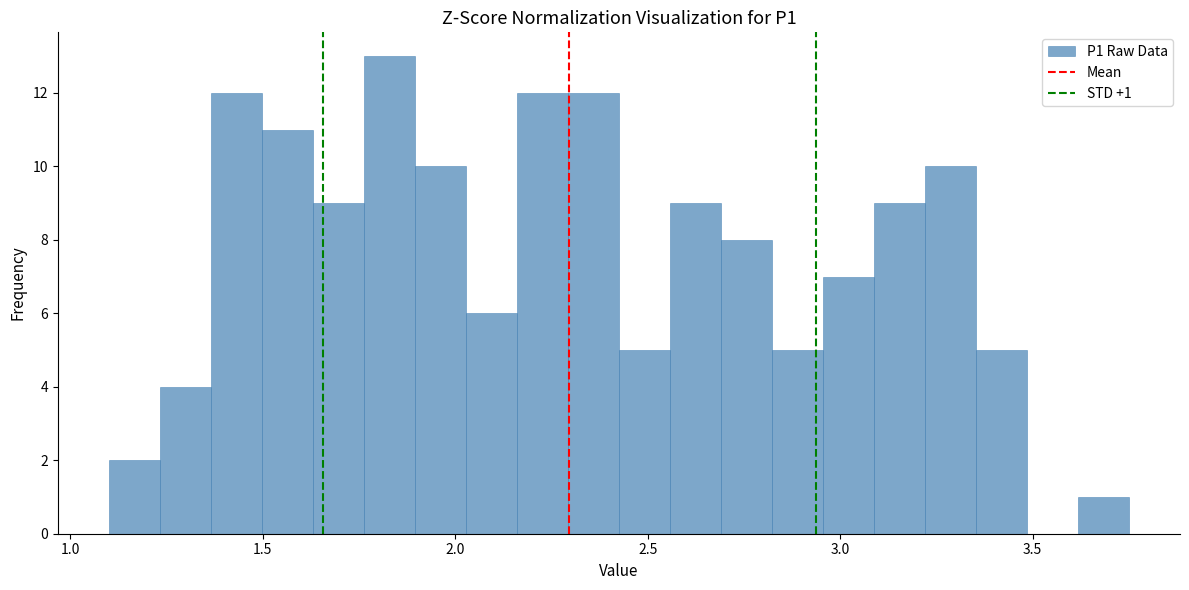

Read against the x-axis, roughly where is the centre of the tallest bar?

1.85